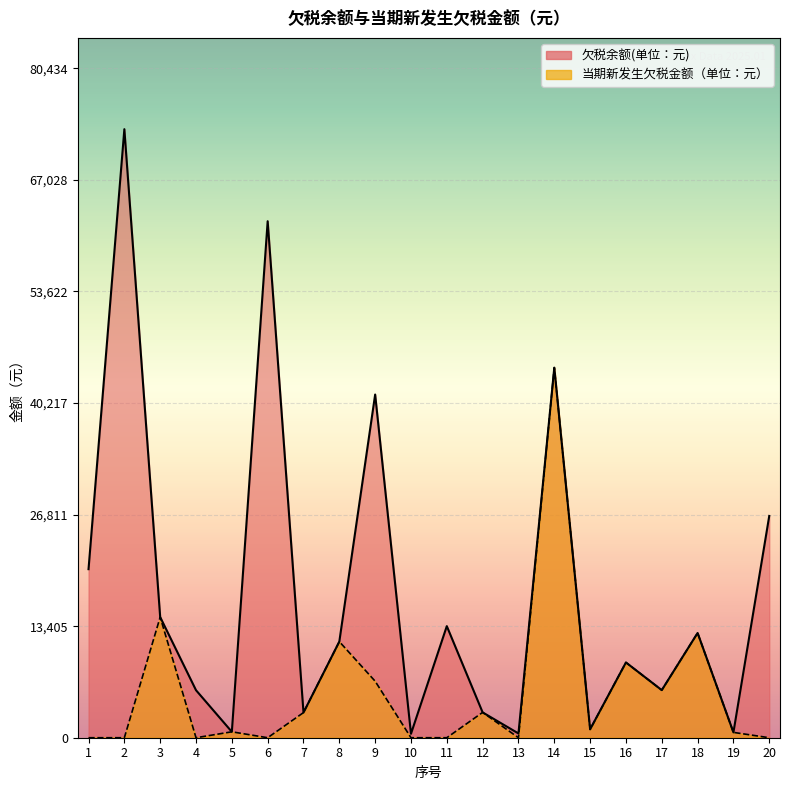

Rank the categories by 当期新发生欠税金额（单位：元） value from lowest to highest.

1, 2, 4, 6, 10, 11, 13, 20, 19, 5, 15, 7, 12, 17, 9, 16, 8, 18, 3, 14